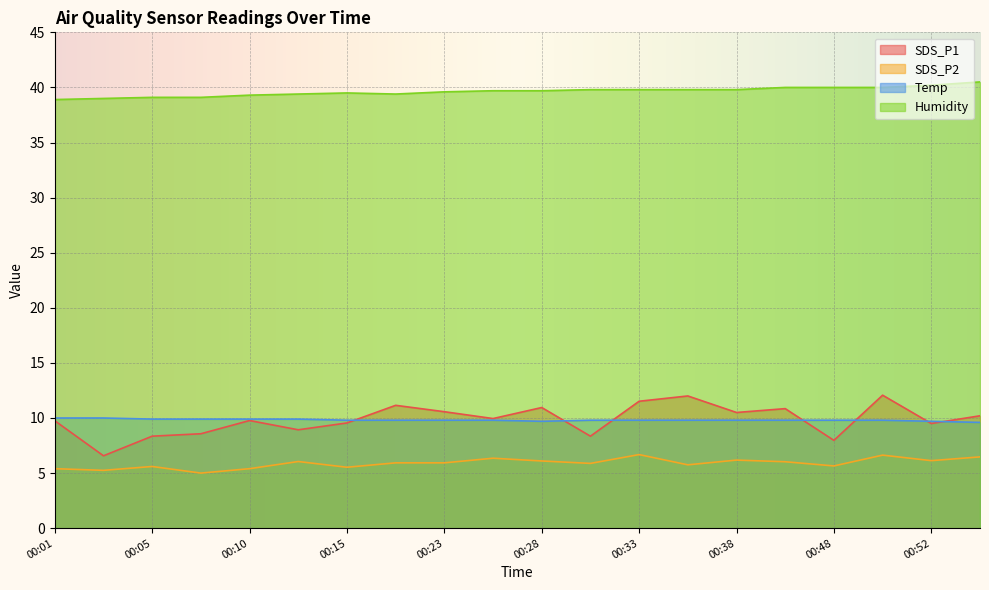

True or false: Temp has a value of 4.1 at 00:08.

False